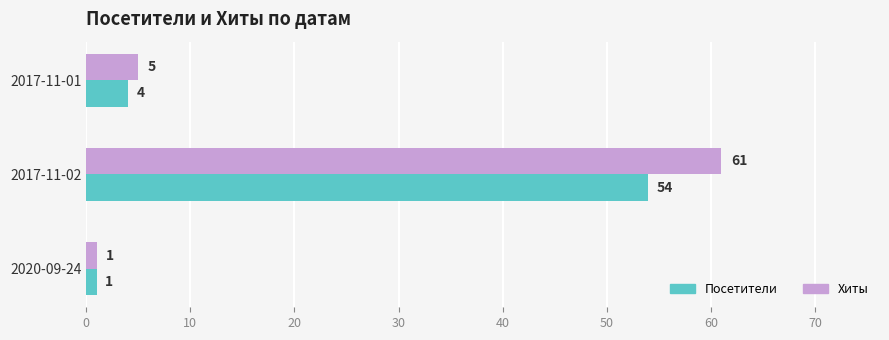

How many categories are shown in the chart?

3